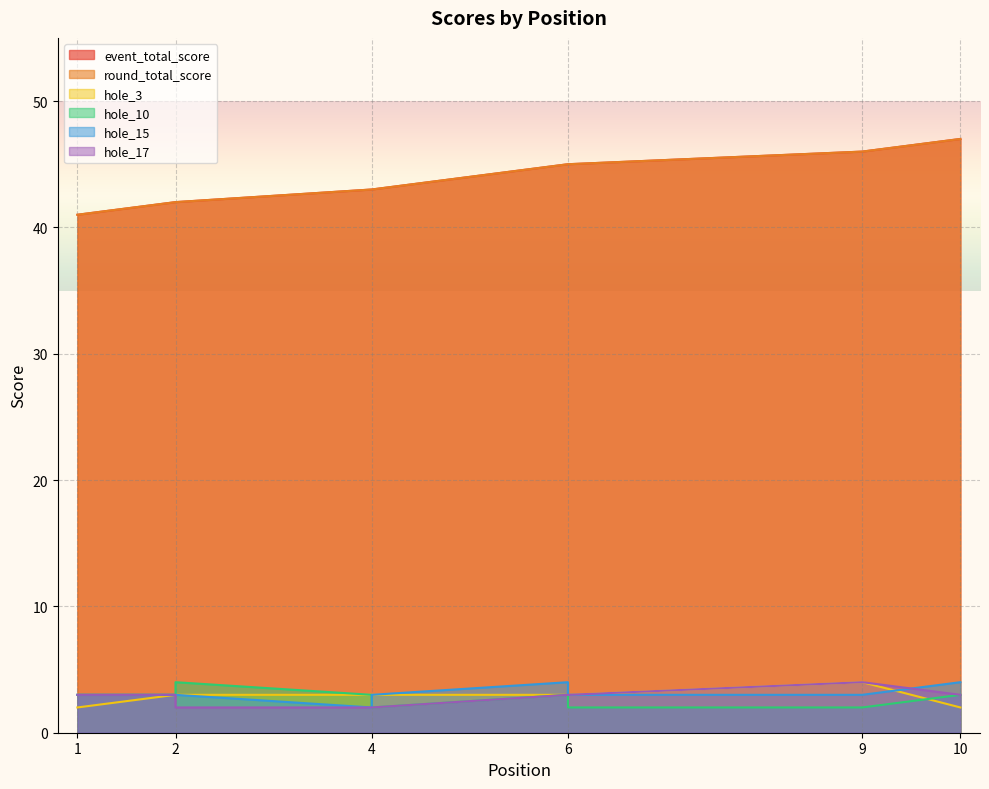

Between 2 and 6, which series saw the biggest shift?

event_total_score